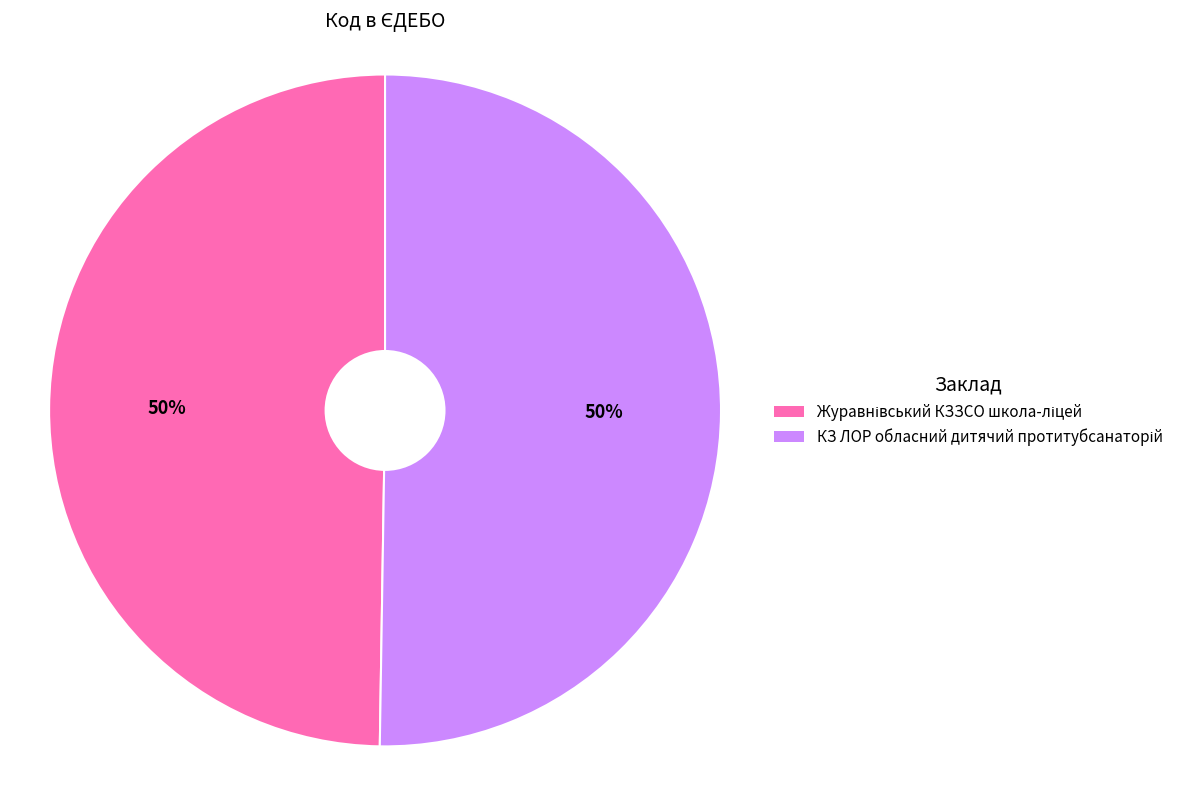

To the nearest percent, what is the average slice percentage?

50%